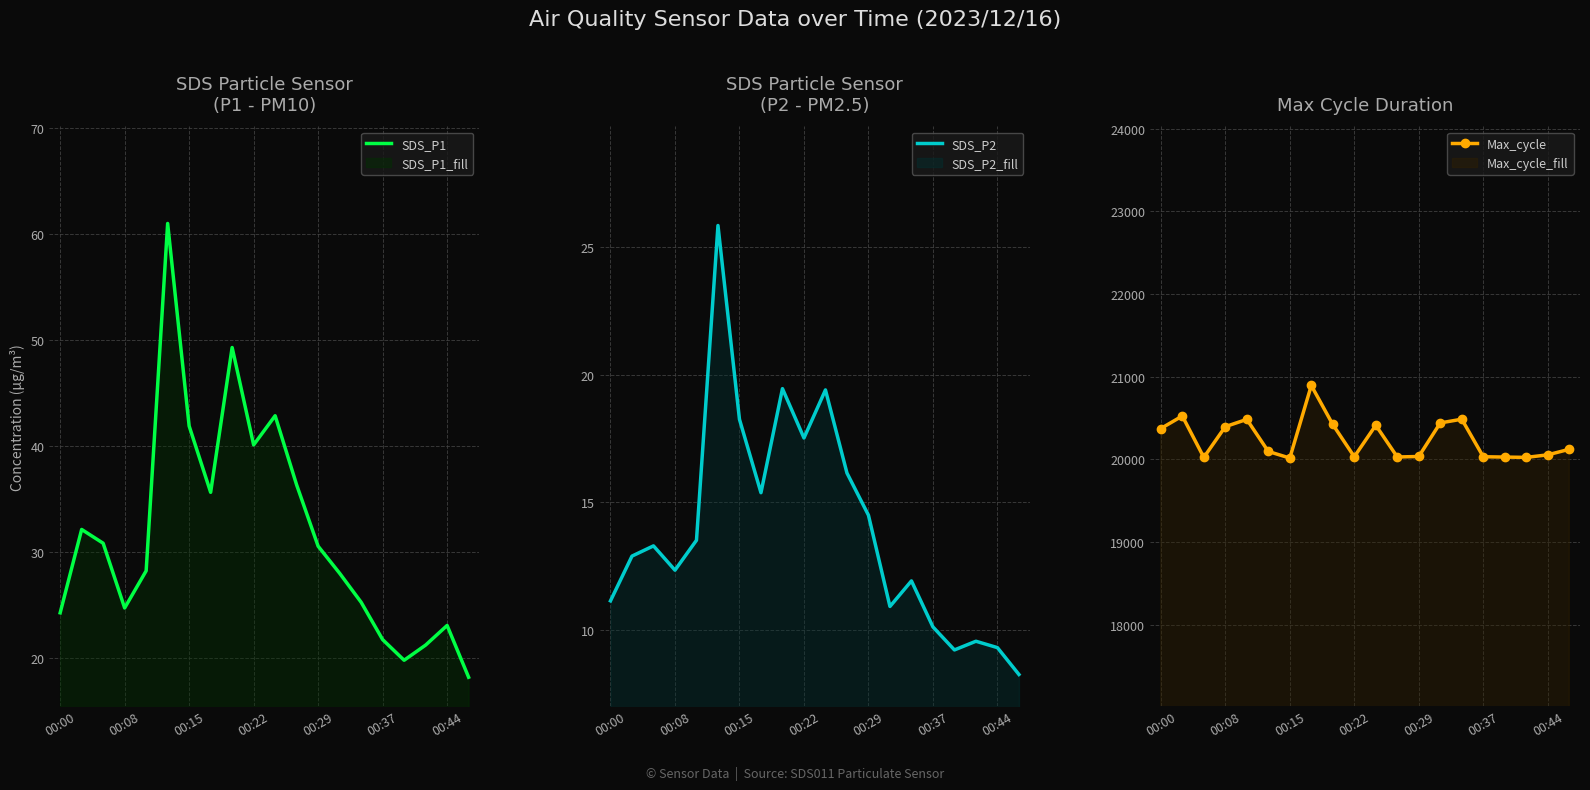

What is the highest value of the SDS_P1 series?

61.0